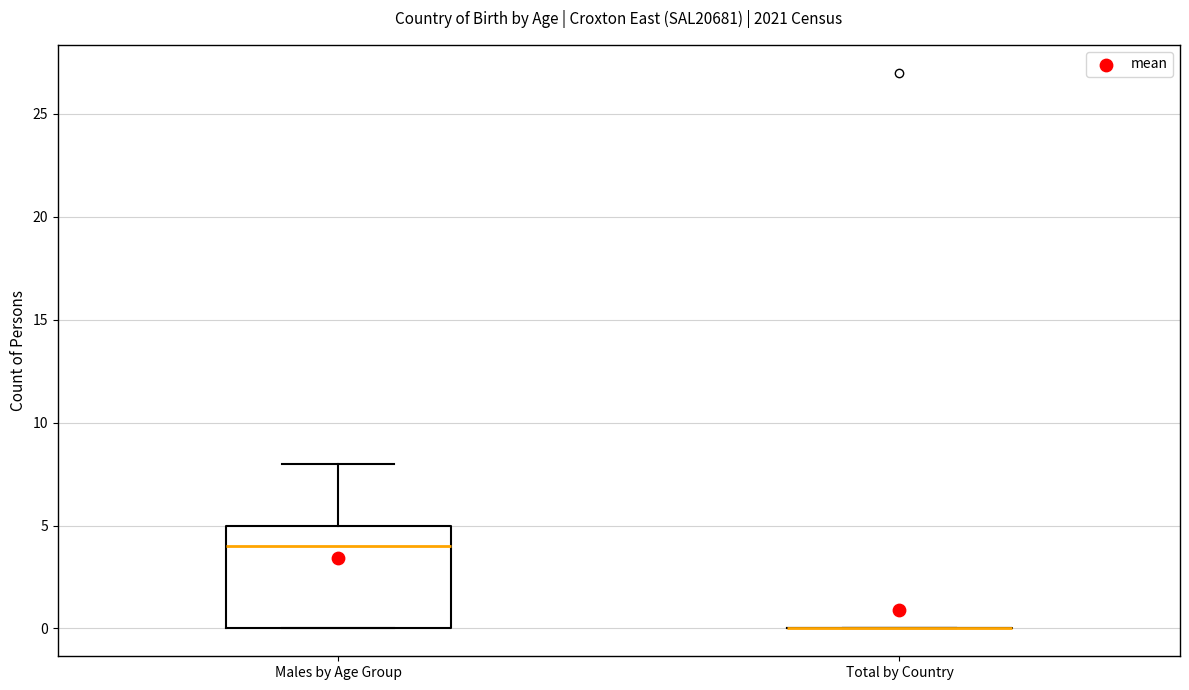

Reading left to right, read every box against the y-axis: the position of its median line, the range the box covers, and the ends of its whiskers. The values are not printed on the chart, so give them approximately, as read against the axis.

Males by Age Group: median 4, box 0 to 5, whiskers 0 to 8
Total by Country: box collapsed to a line at 0, whiskers 0 to 0